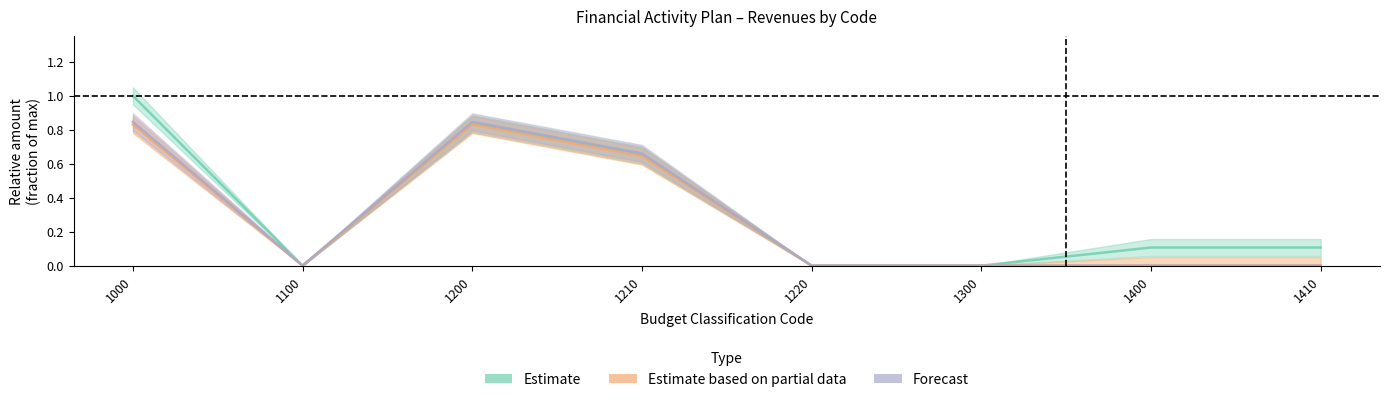

True or false: Estimate based on partial data and Estimate cross at least once.

False